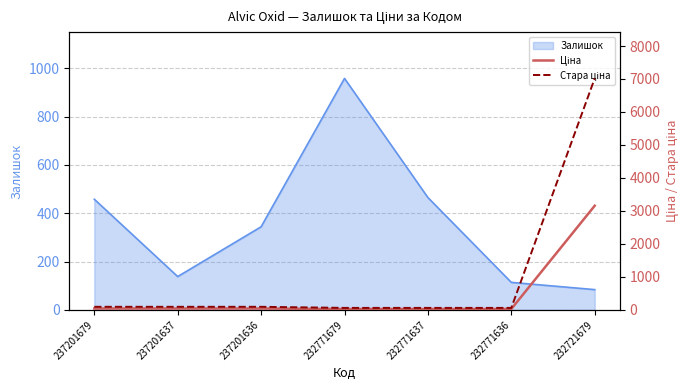

At which label does Ціна first exceed 42?

237201679